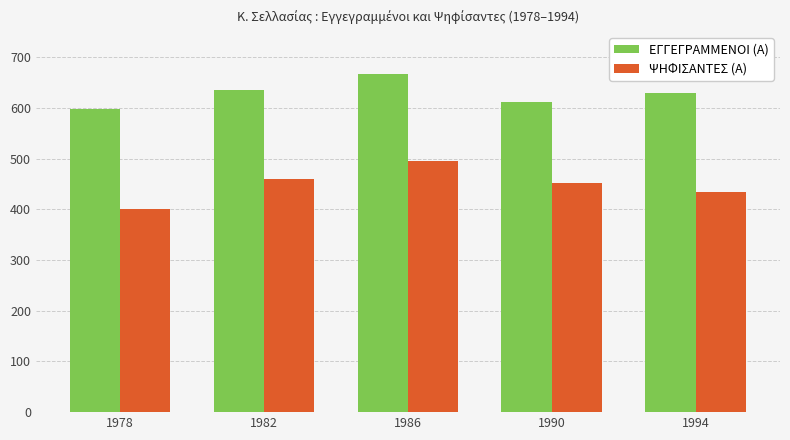

Where does the ΕΓΓΕΓΡΑΜΜΕΝΟΙ (Α) series first go above 630?

1982